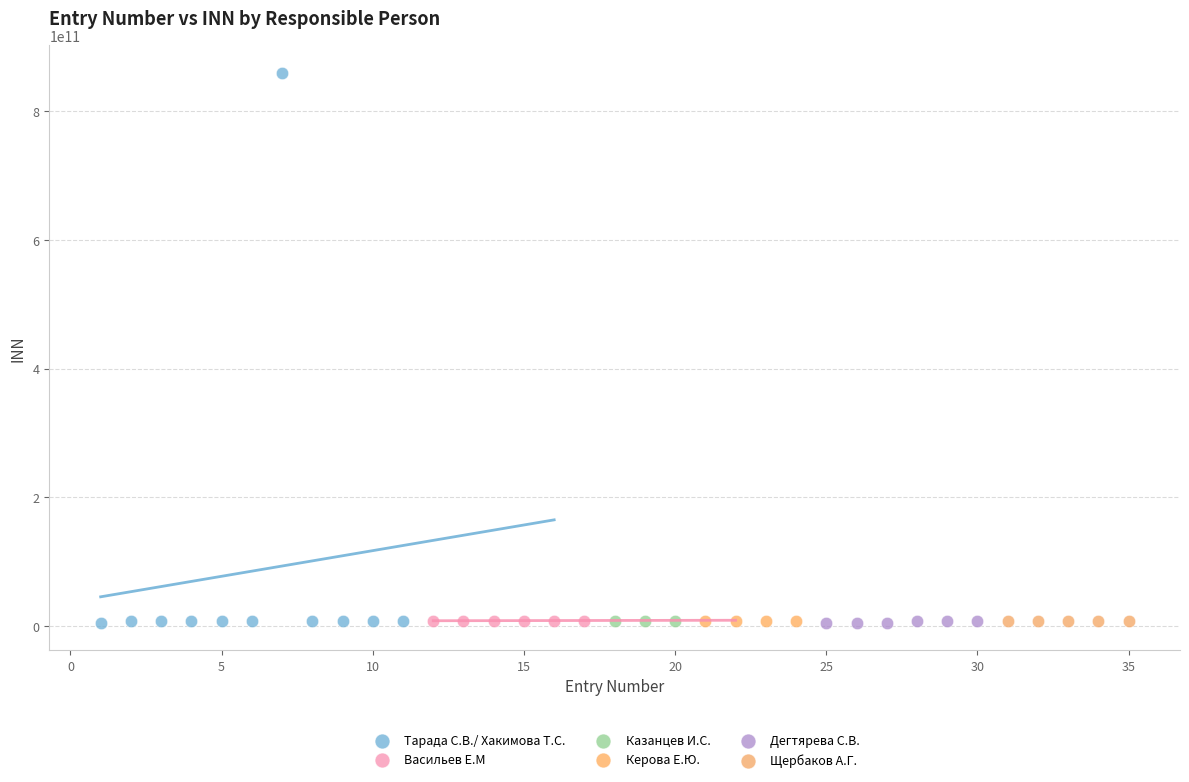

Which series contains the highest Y value?

Тарада С.В./ Хакимова Т.С.